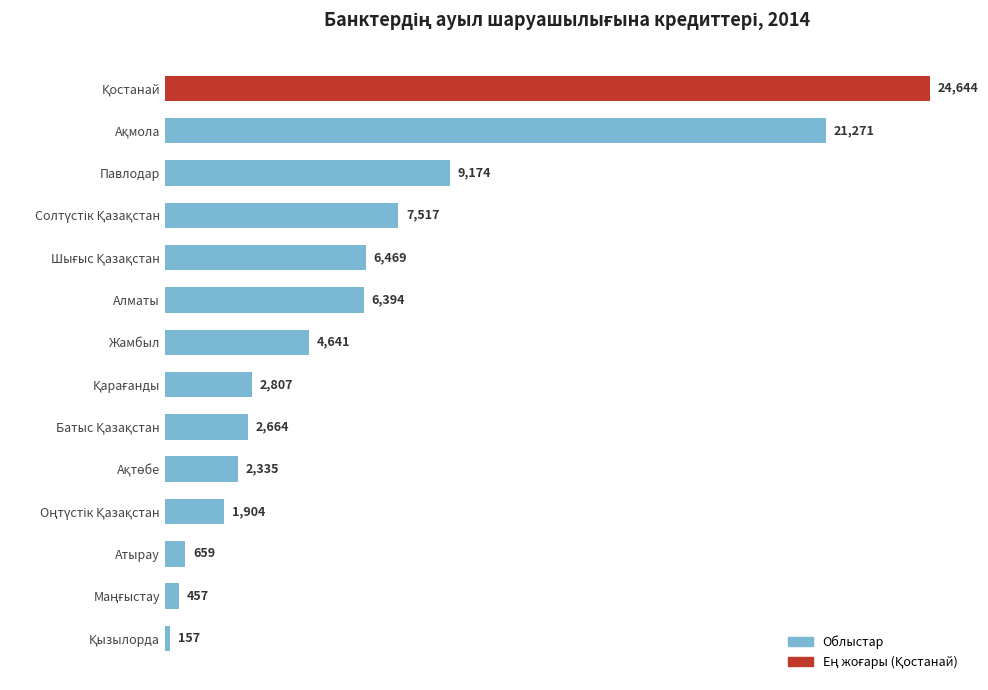

What is the difference between the second highest and second lowest values?

20814.0